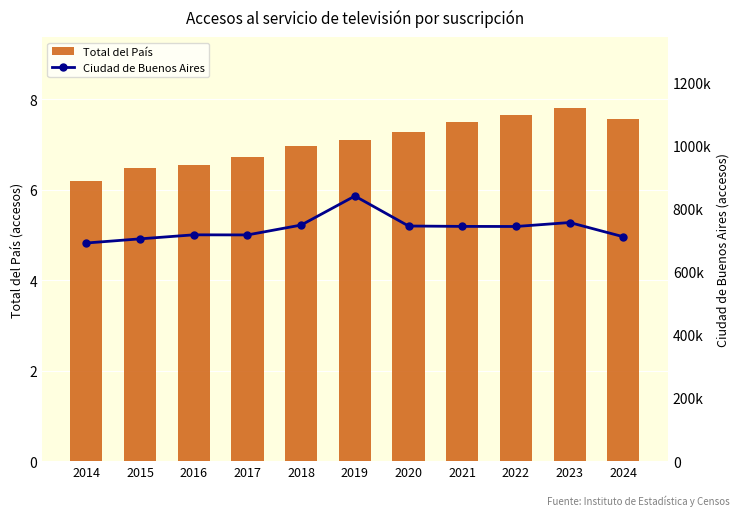

What are all the series names shown in the legend?

Total del País, Ciudad de Buenos Aires